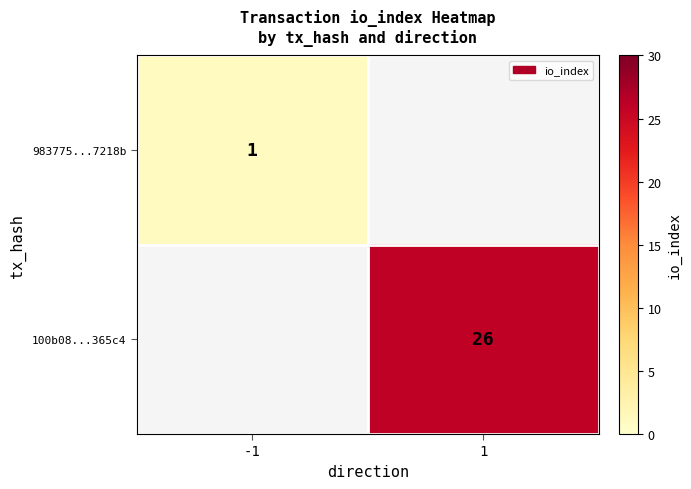

The 983775...7218b series shows 1 at -1. True or false?

True